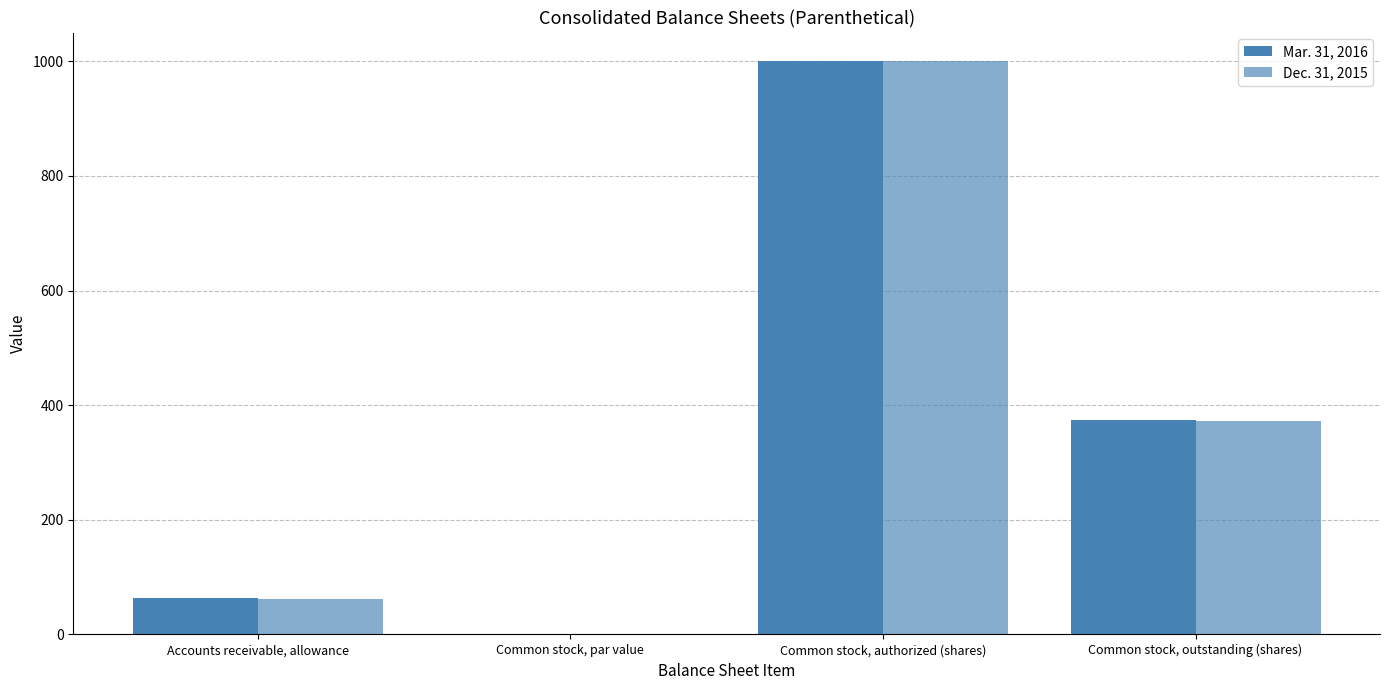

What position from the left is Common stock, par value?

2